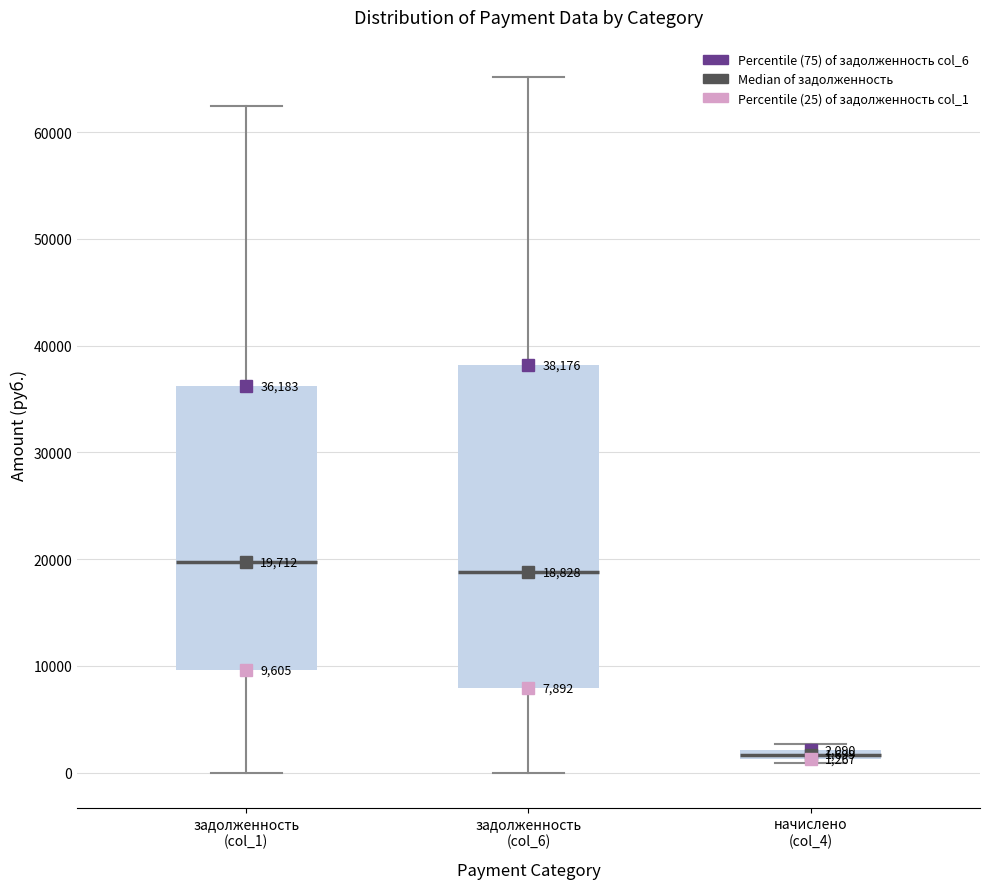

Which box is the tallest, from its lower edge to its upper edge?

задолженность (col_6)